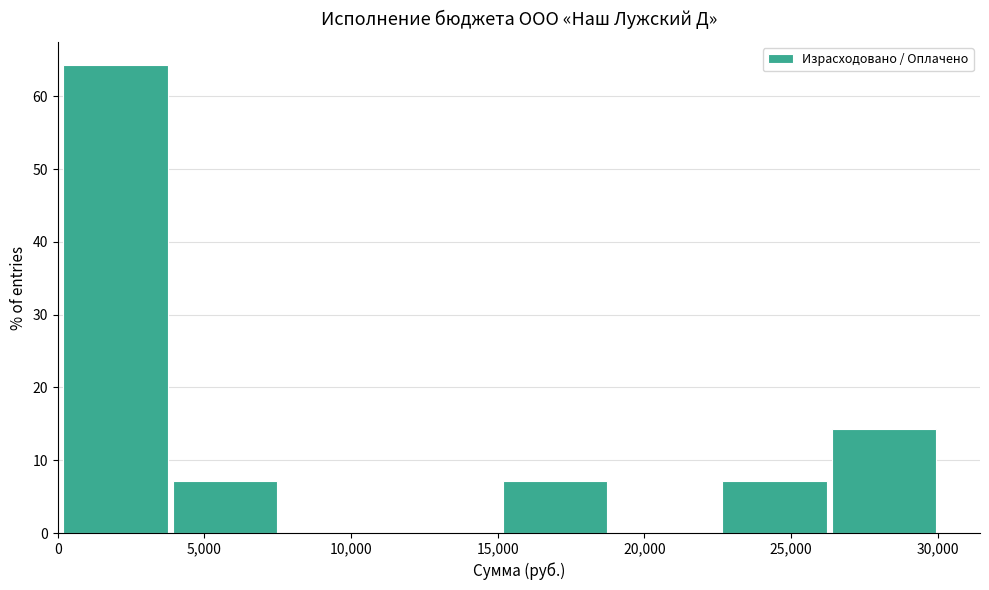

How tall is the bar that spans 26500 to 30000 on the x-axis? Neither the bar edges nor the heights are printed on the chart, so give them approximately, as read against the axes.

14